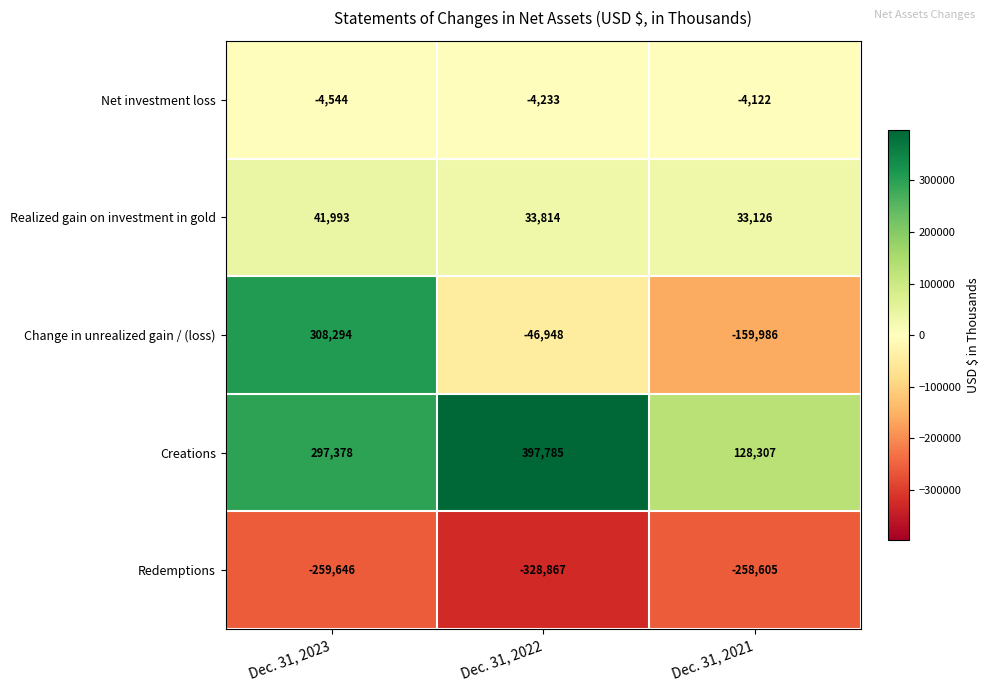

Between Dec. 31, 2022 and Dec. 31, 2021, which series saw the biggest shift?

Creations